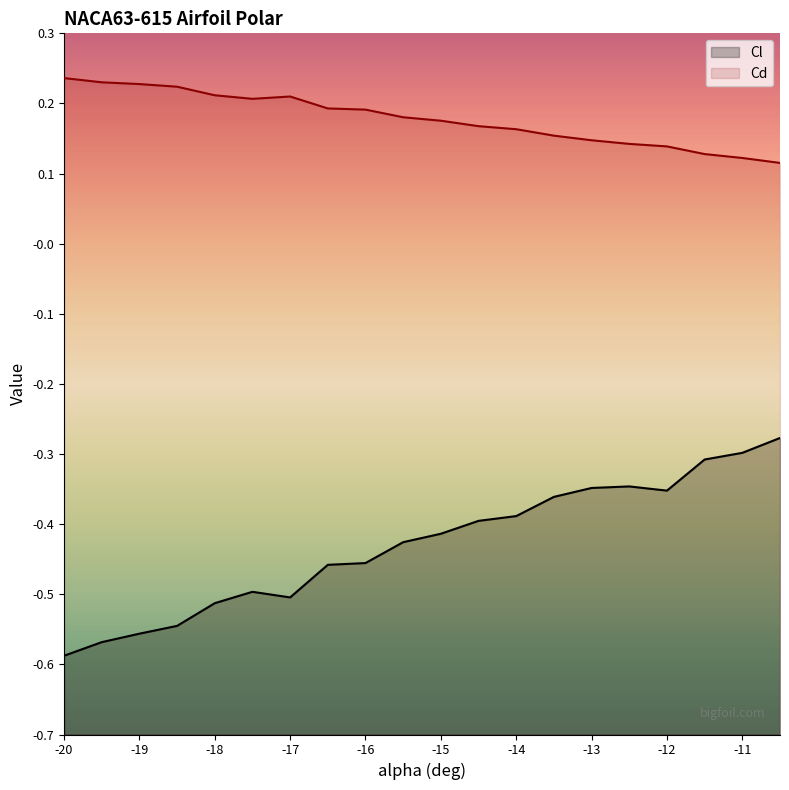

Which series has the widest spread of values?

Cl